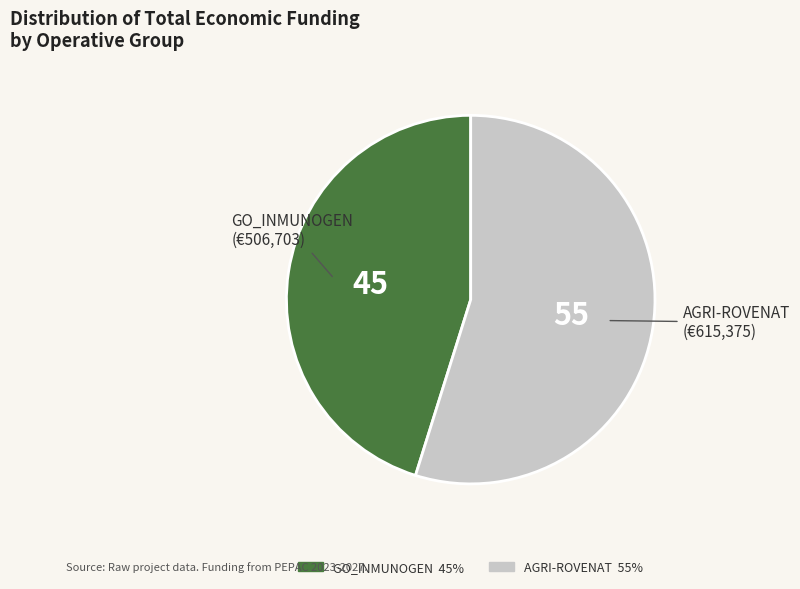

Between GO_INMUNOGEN and AGRI-ROVENAT, which is larger?

AGRI-ROVENAT